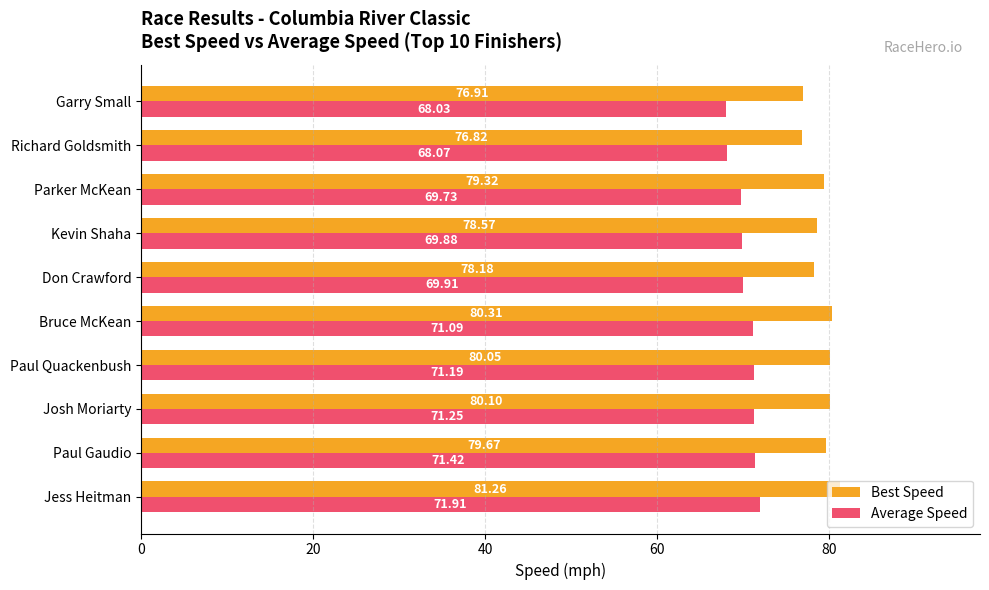

Where is Best Speed nearest to the value 79?

Parker McKean